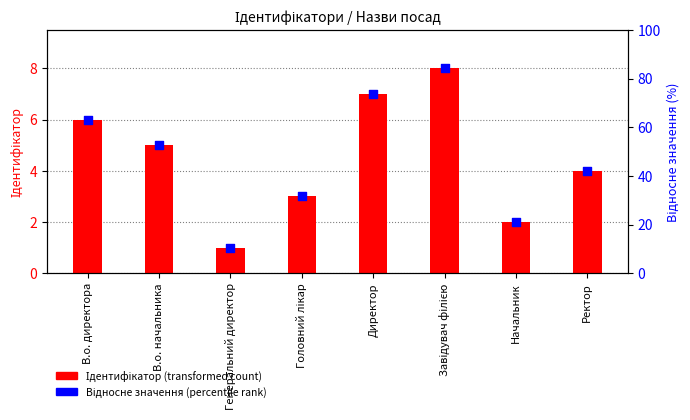

Is the value of Ідентифікатор (transformed count) at В.о. директора greater than the value of Відносне значення (percentile rank) at Завідувач філією?

No